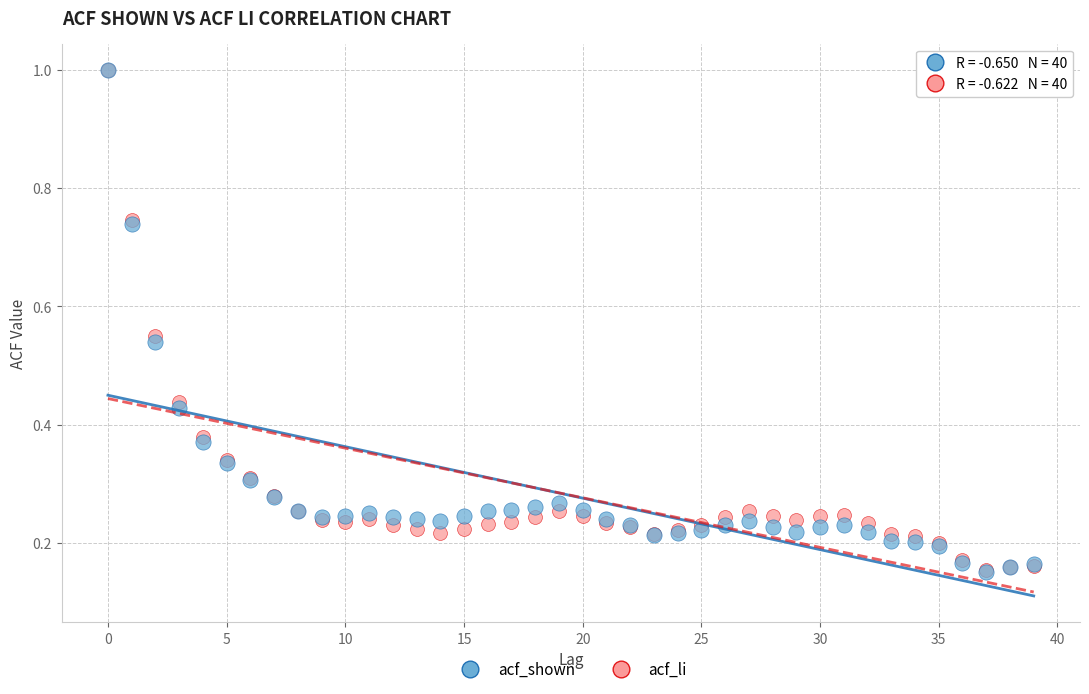

What are all the series names shown in the legend?

acf_shown, acf_li